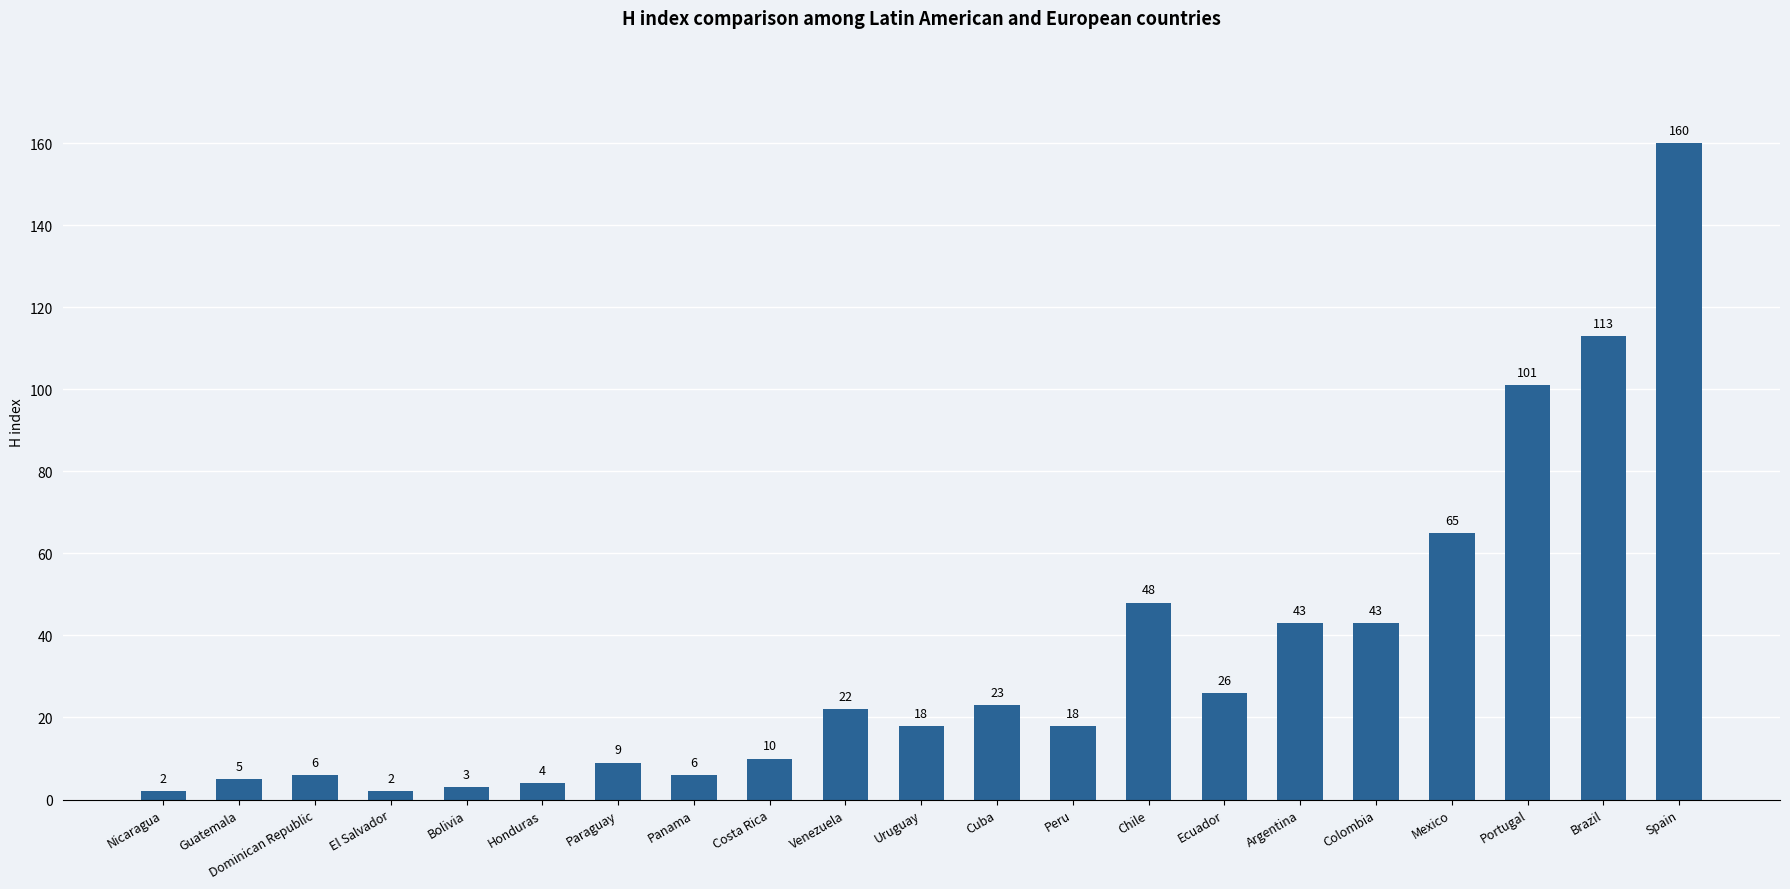

True or false: the data shows 201 at Brazil.

False